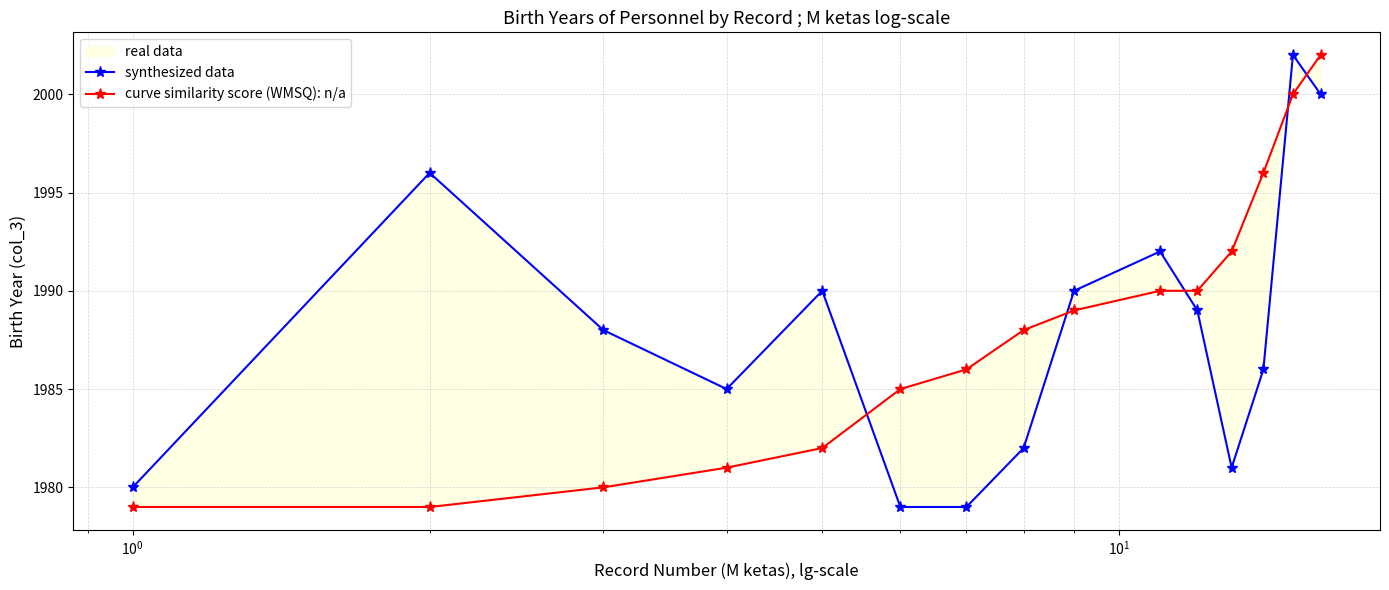

What is the smallest value displayed?

1979